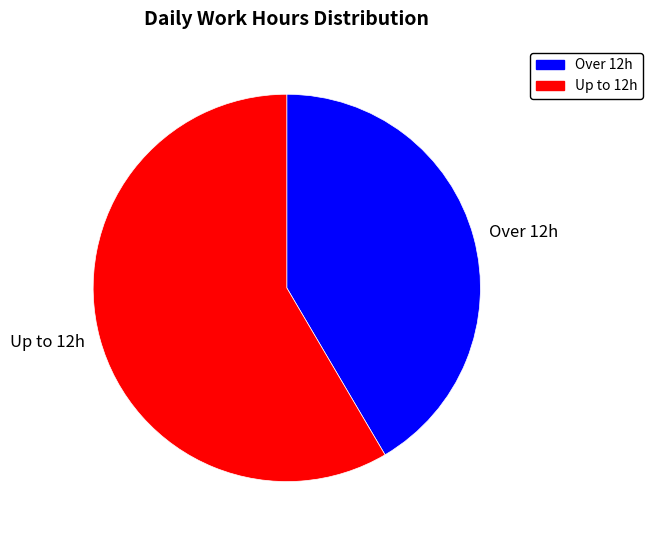

How many slices are in this pie chart?

2